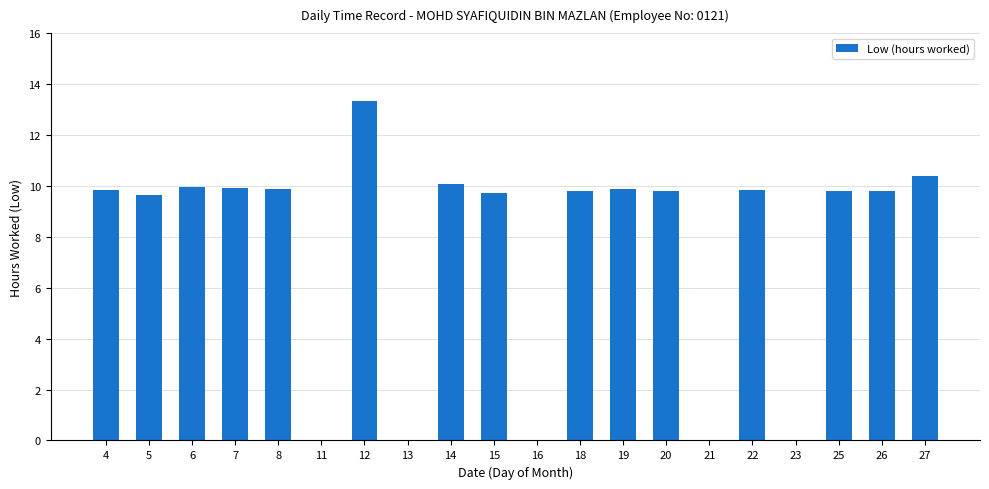

Count the number of values greater than 9.

15